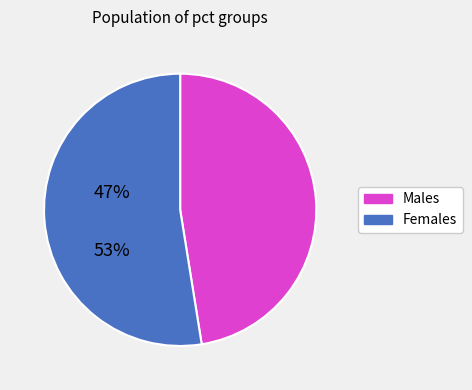

Does any single category account for the majority?

Yes